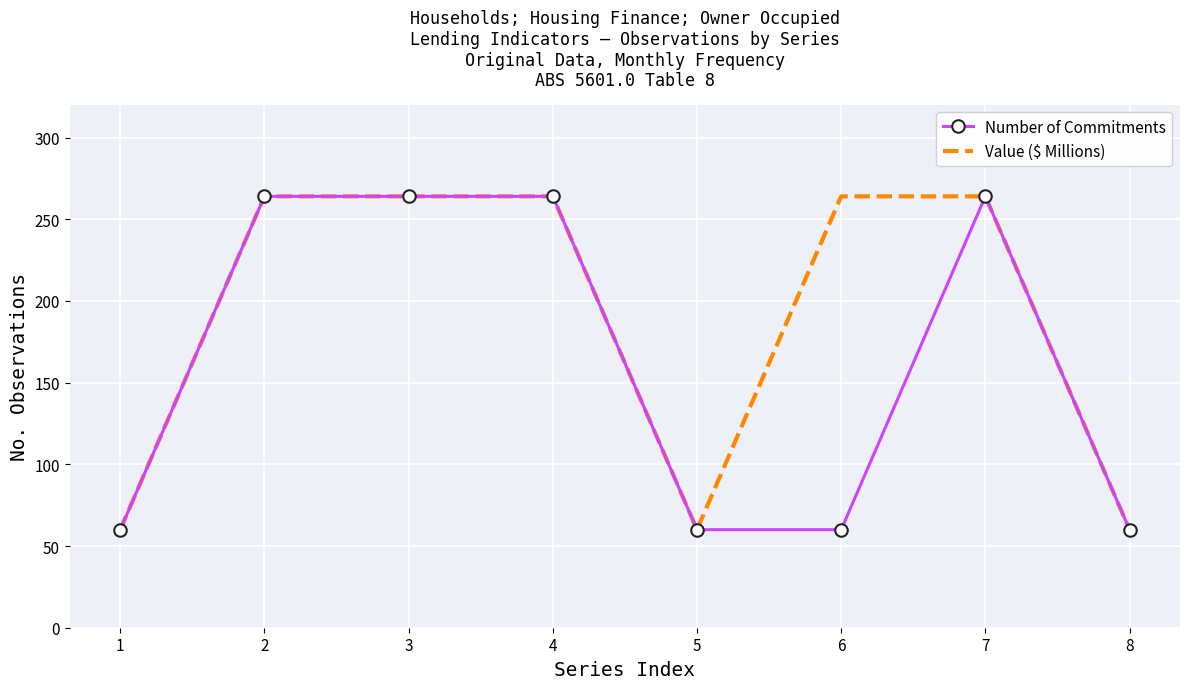

What is the difference between the Value ($ Millions) values at 1 and 6?

204